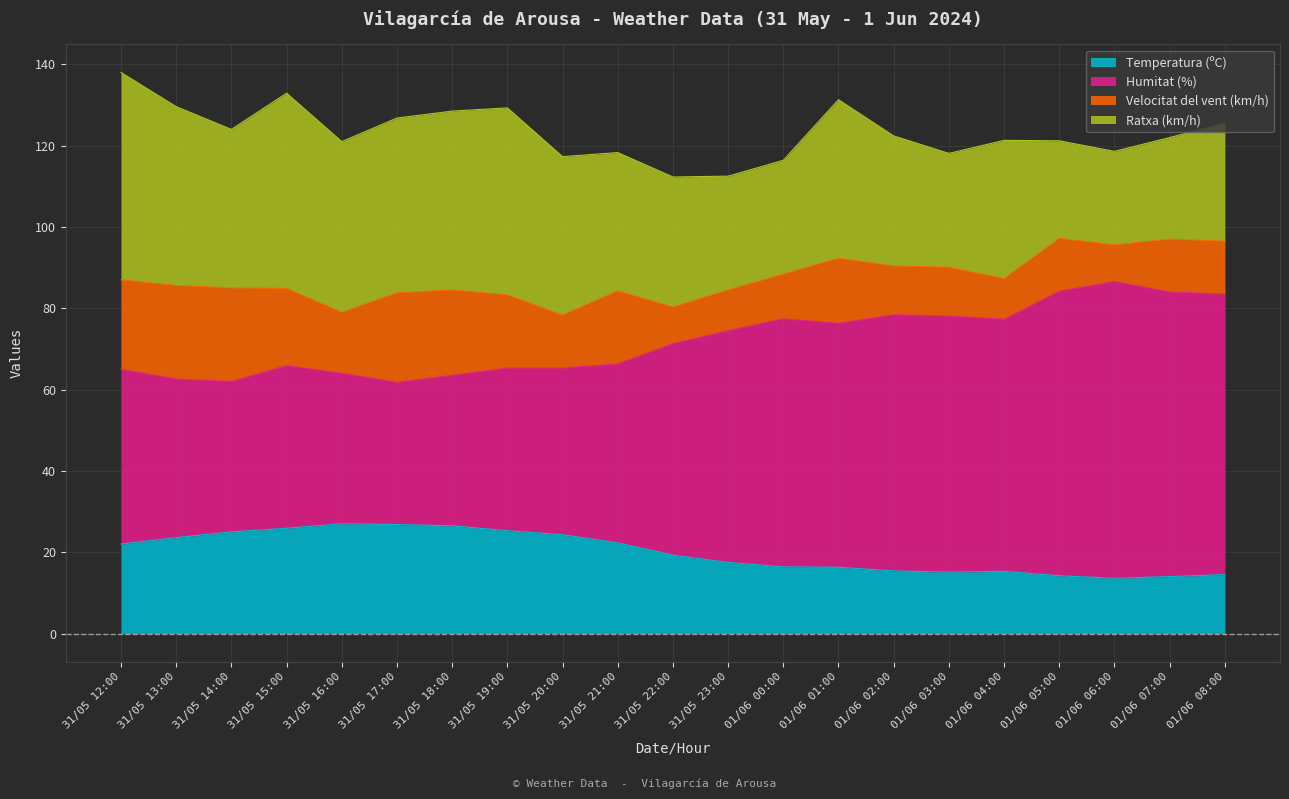

What are all the series names shown in the legend?

Temperatura (ºC), Humitat (%), Velocitat del vent (km/h), Ratxa (km/h)